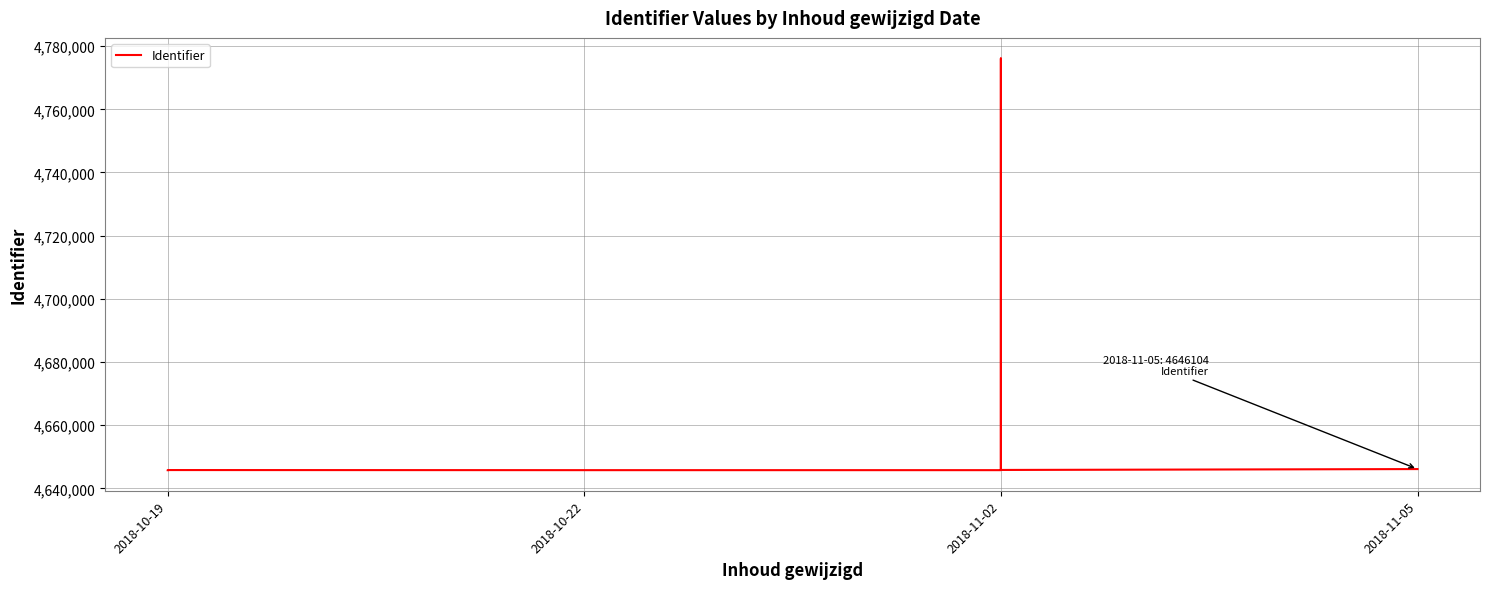

Approximately how many times larger is the value at 2018-10-22 compared to 2018-11-05?

1.0